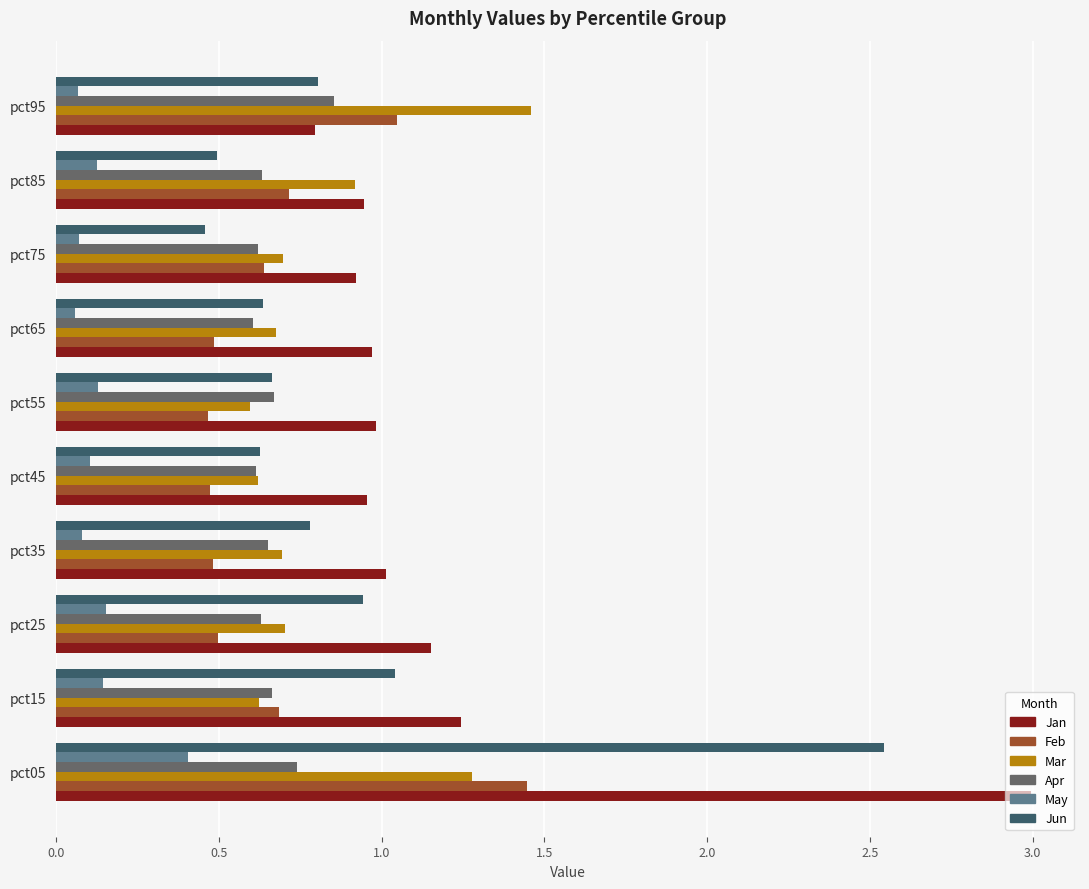

What is the total value across all series at pct75?

3.4